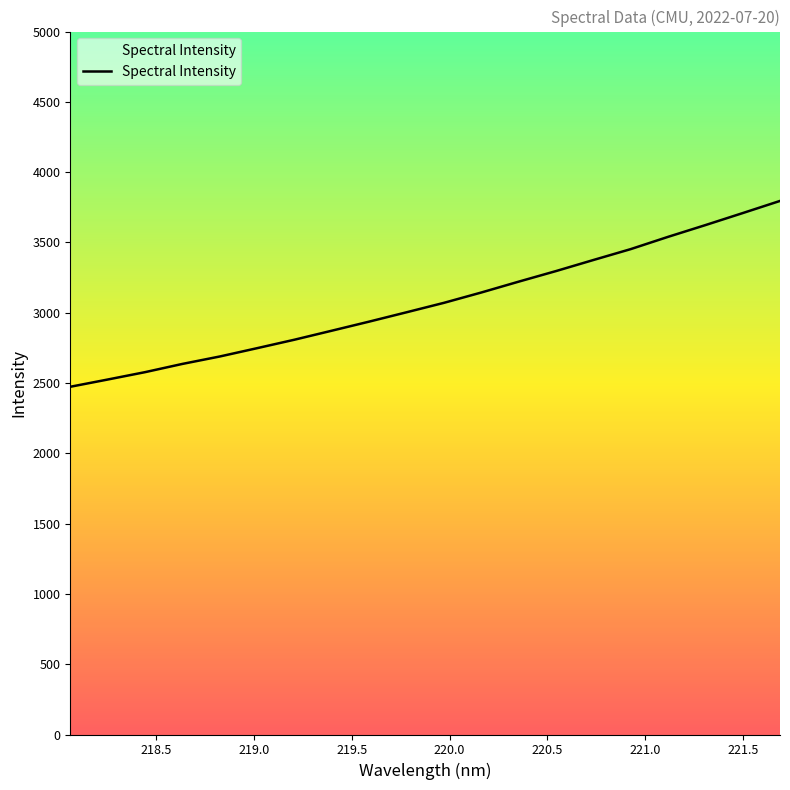

What is the difference between the maximum and minimum values?

1321.9